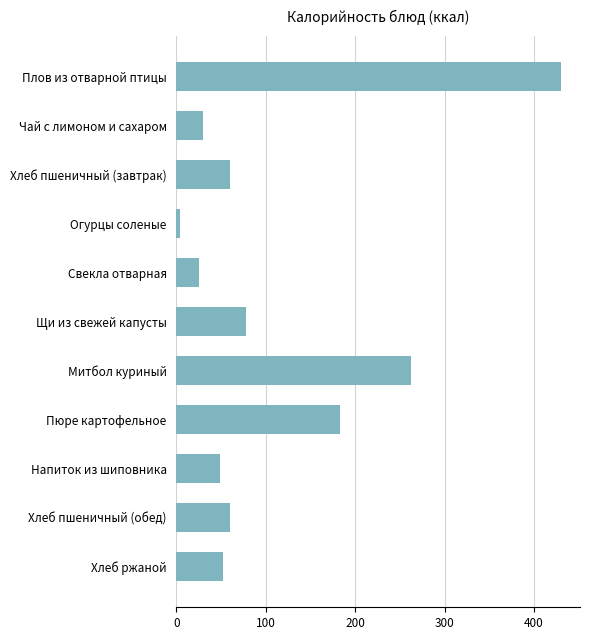

What is the label of the 1st bar from the bottom?

Хлеб ржаной